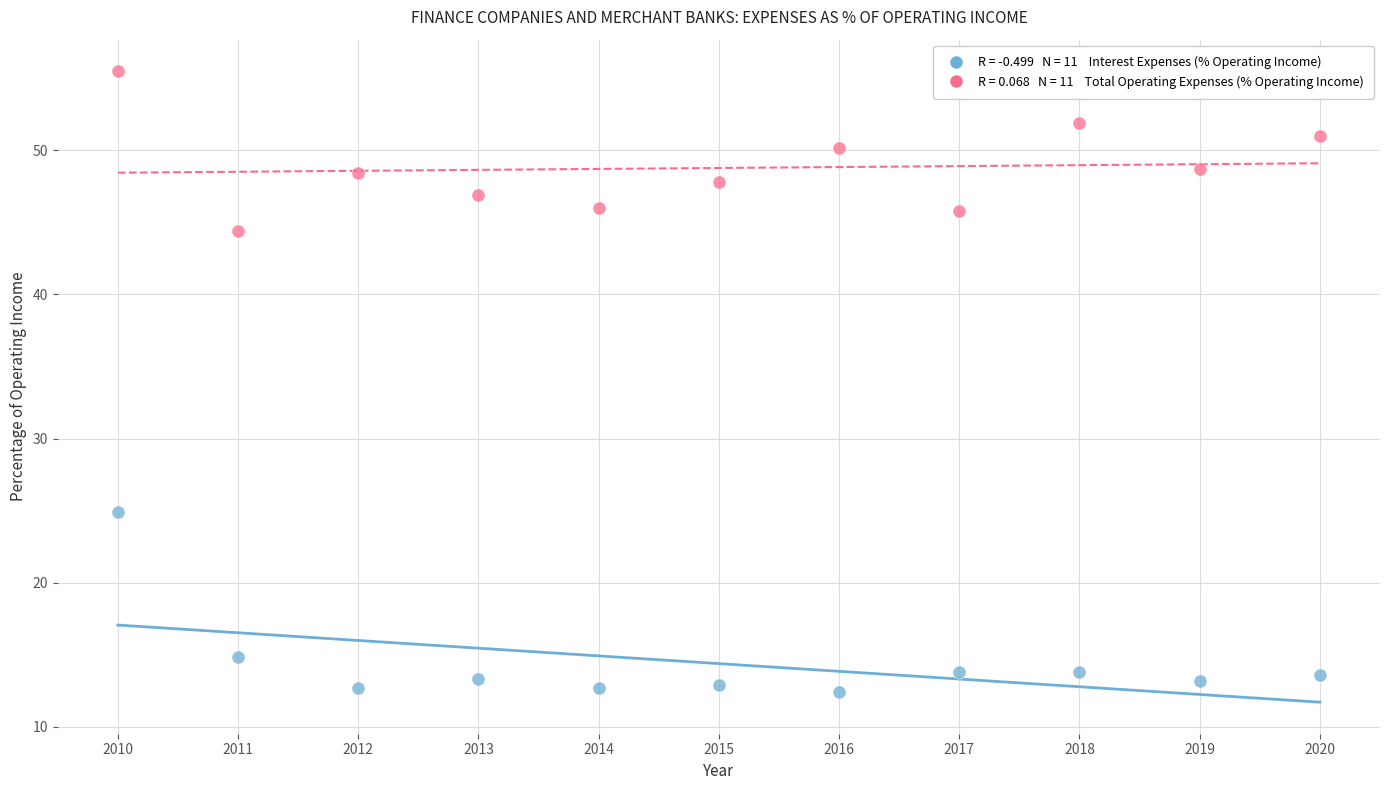

Across all series, what Y value is closest to 33?

24.9